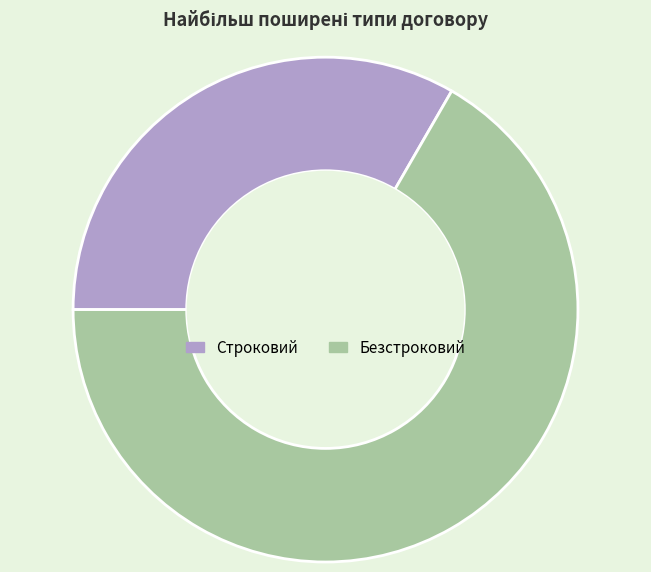

Which has a higher value, Строковий or Безстроковий?

Безстроковий